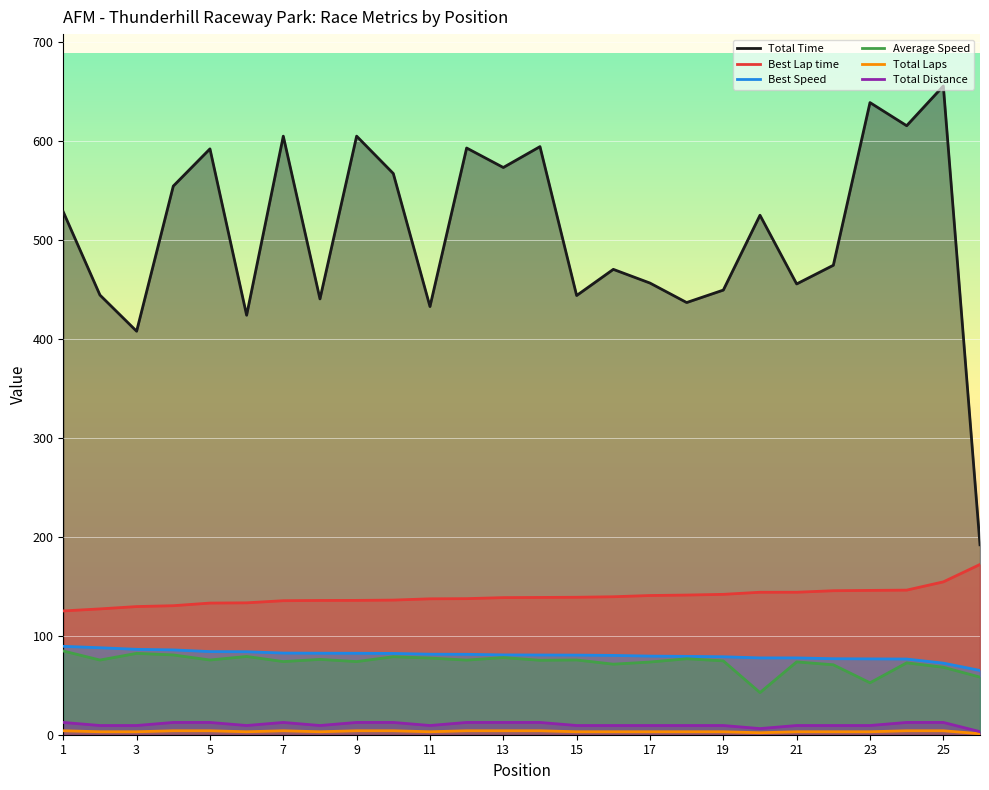

What is the highest value of the Best Speed series?

89.3